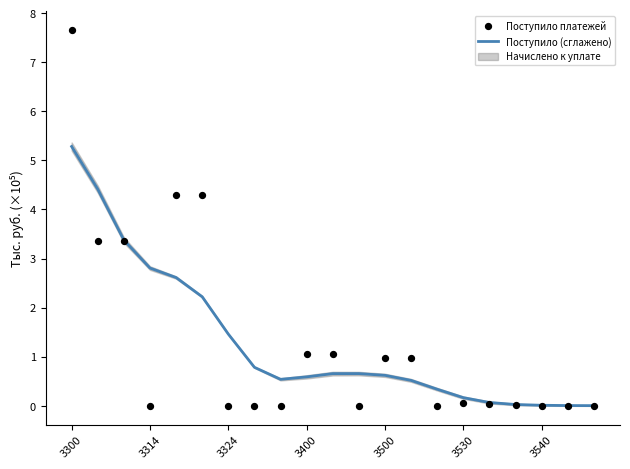

At which category is the sum across all series the highest?

3300